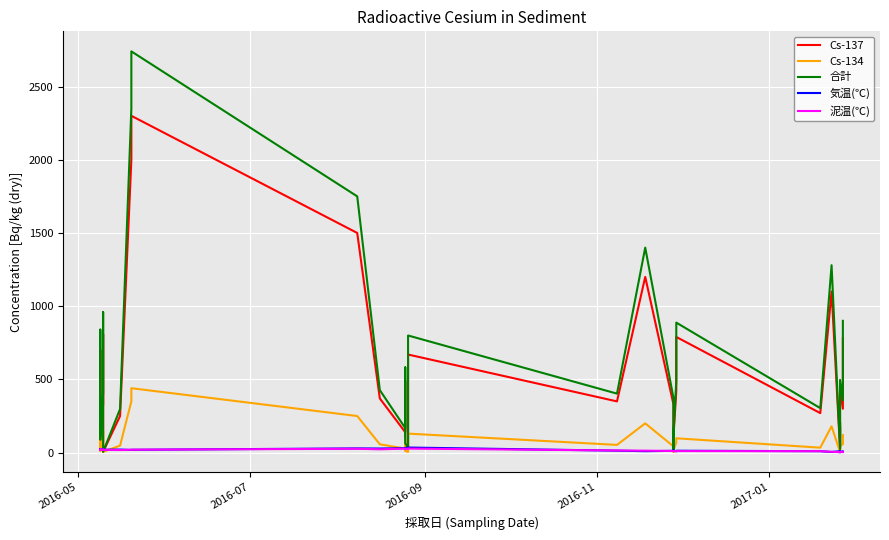

Is this an area chart (filled region under the line)?

No